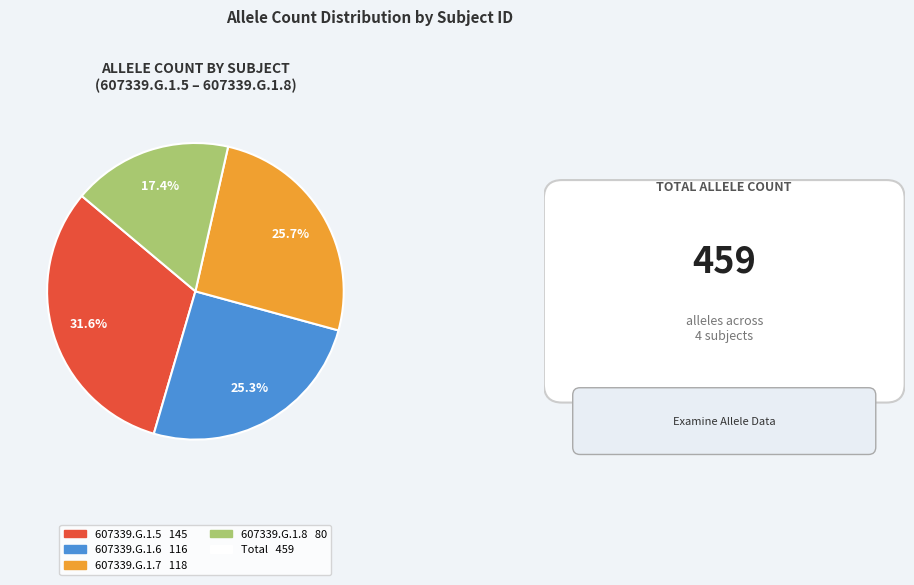

To the nearest percent, what is the difference between the largest and smallest slice percentages?

14%